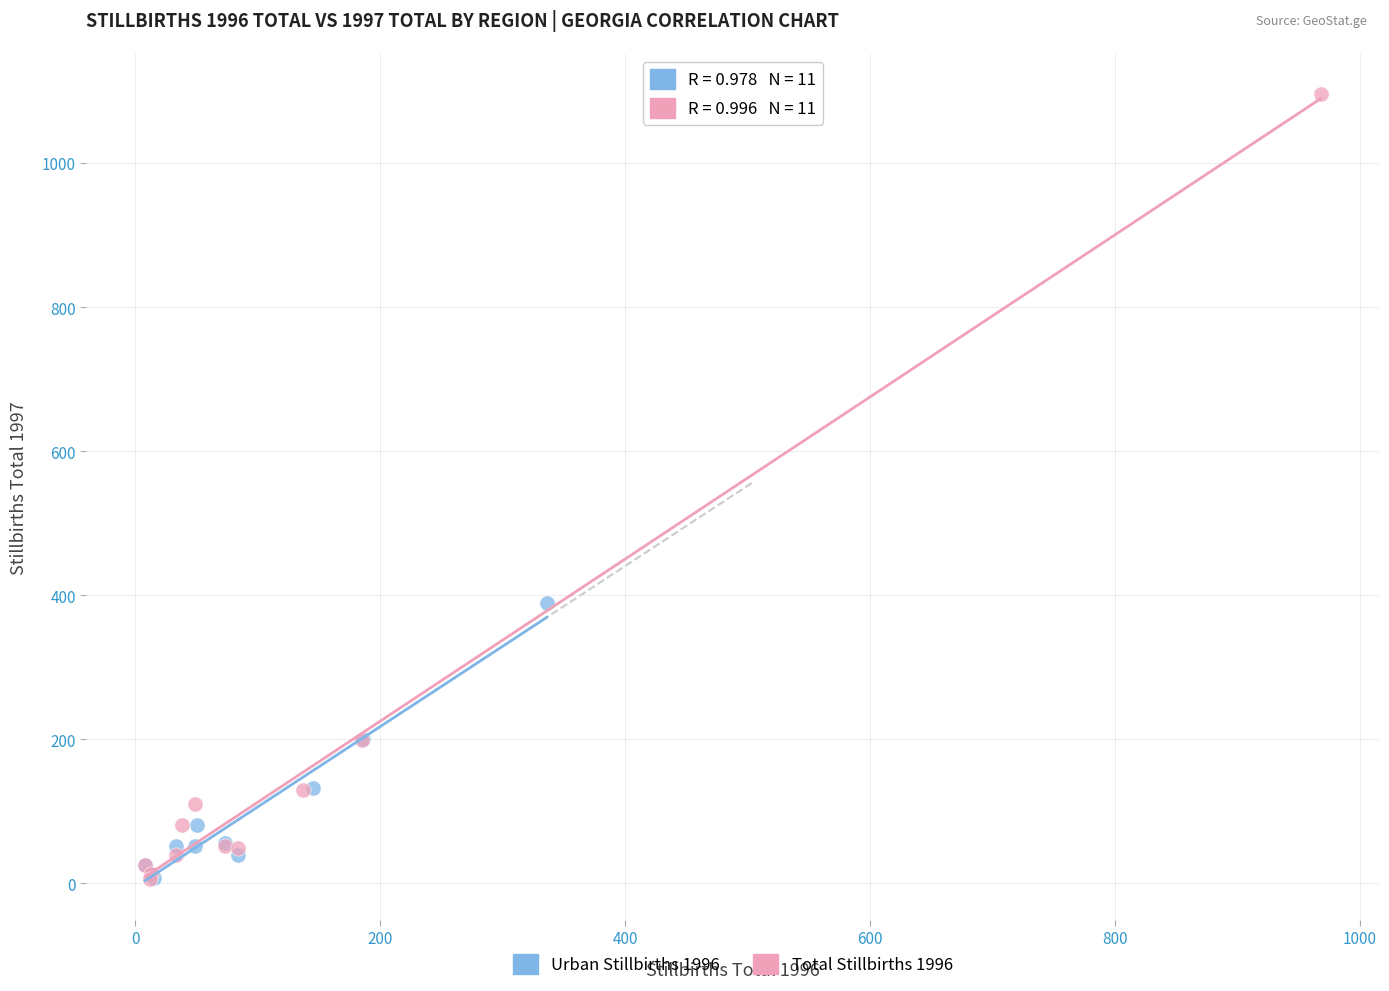

Which series reaches the maximum Y coordinate?

Total Stillbirths 1996